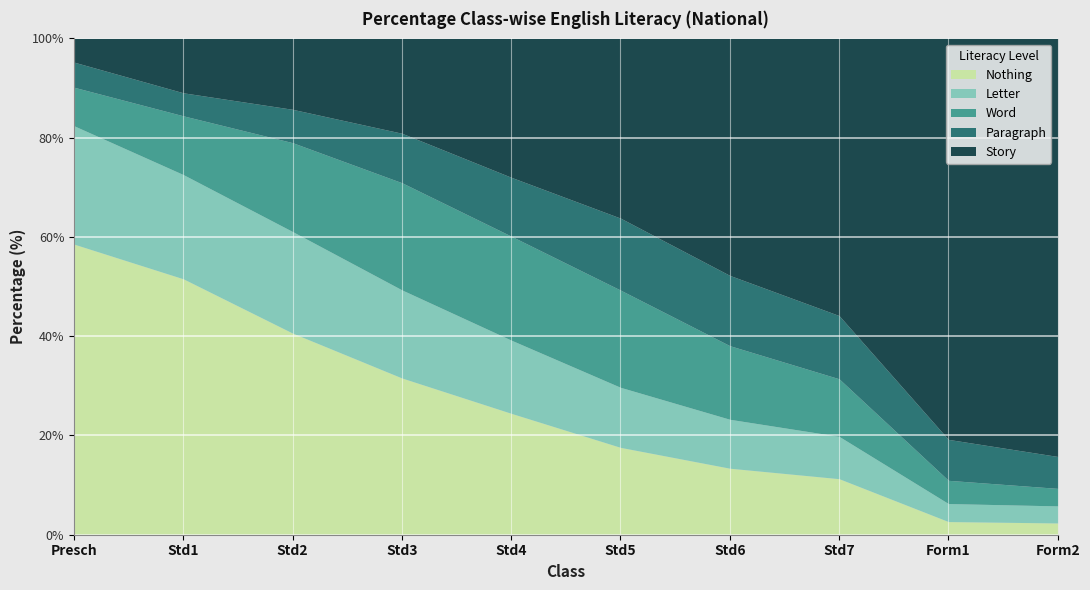

Reading left to right, transcribe all the data shown in this chart.

Nothing: 58.5	51.6	40.6	31.6	24.5	17.6	13.4	11.3	2.6	2.4
Letter: 23.9	21.0	20.5	17.8	14.8	12.1	9.9	8.5	3.6	3.4
Word: 7.8	11.8	17.9	21.6	20.9	19.6	14.8	11.6	4.7	3.5
Paragraph: 5.1	4.6	6.7	10.0	11.9	14.5	14.2	12.7	8.2	6.4
Story: 4.8	11.0	14.3	19.1	28.0	36.2	47.8	55.8	80.8	84.2